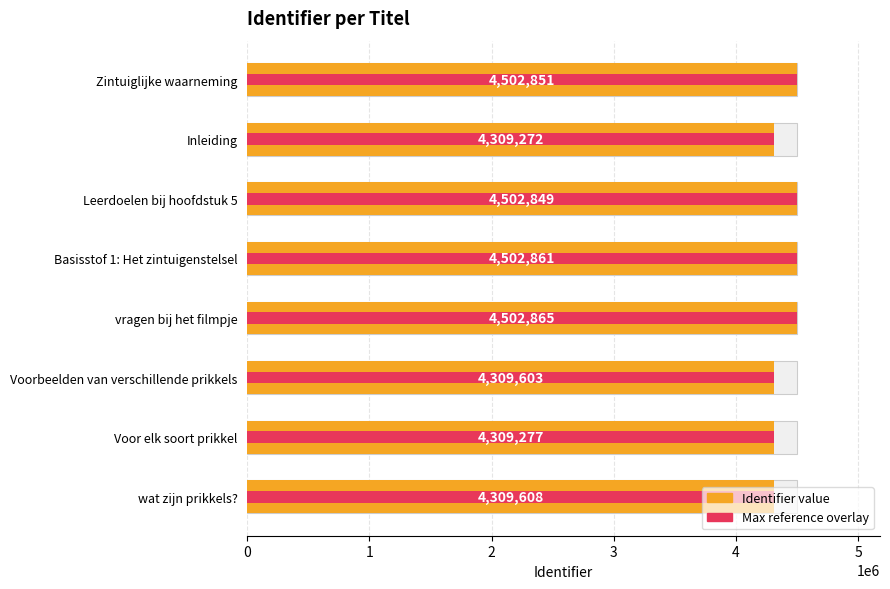

Rank the series at Voorbeelden van verschillende prikkels from lowest to highest value.

Identifier, Max reference